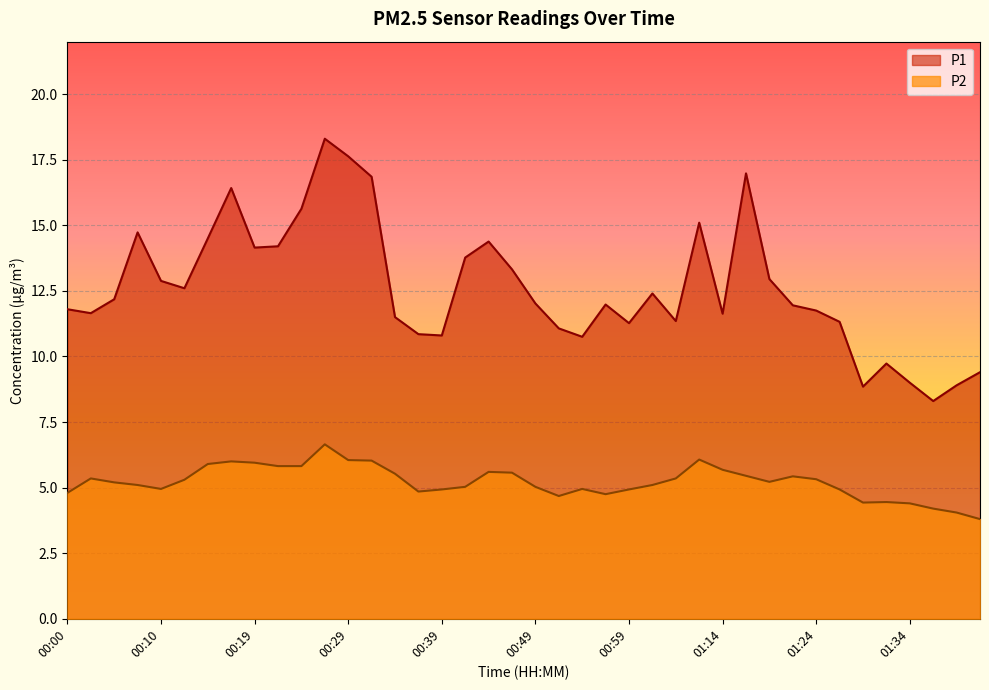

Where is the first local minimum for P2?

00:10